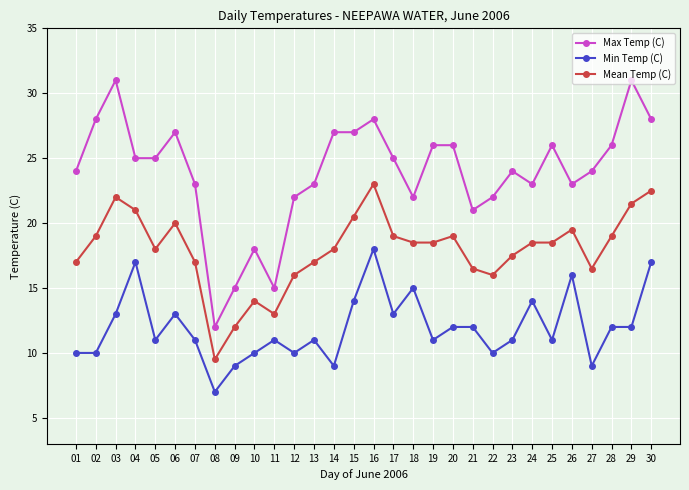

Read the Max Temp (C) value at 02.

28.0